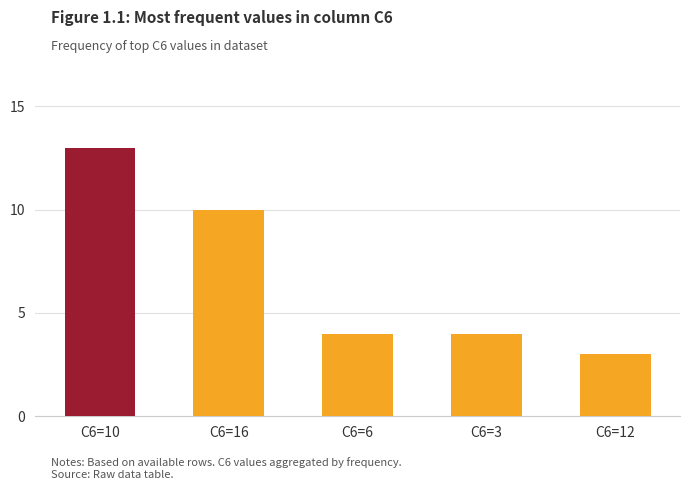

Are the bars horizontal?

No